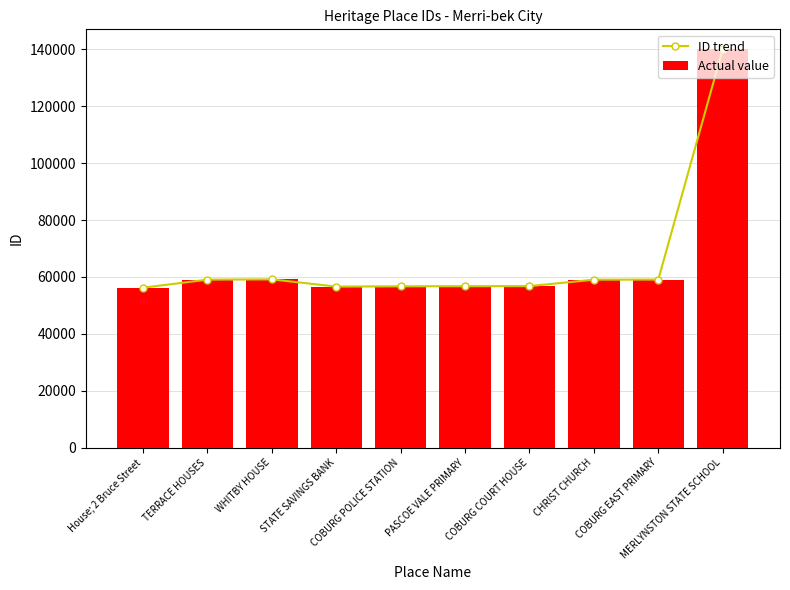

True or false: ID trend has a value of 140016 at MERLYNSTON STATE SCHOOL.

True